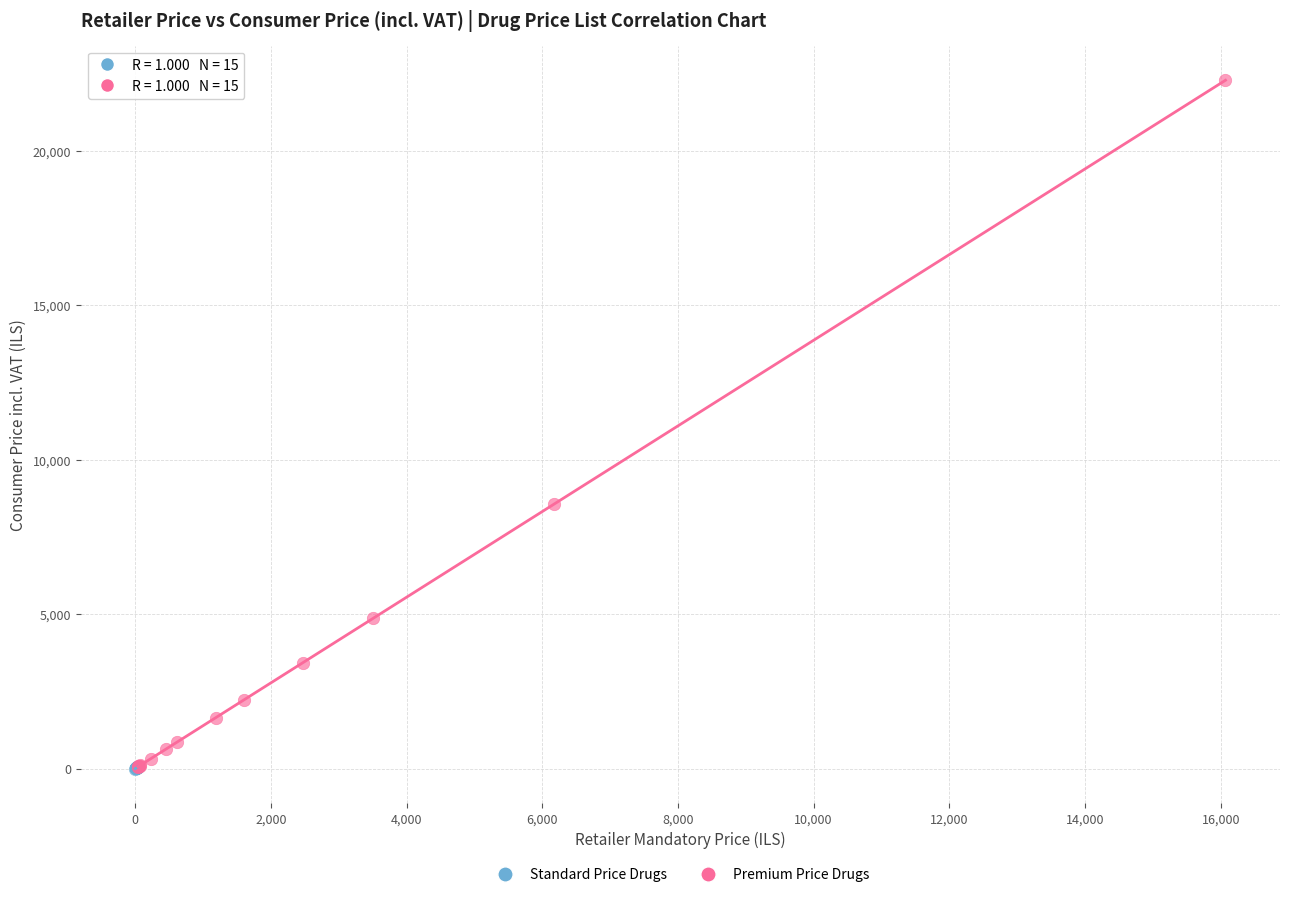

Which series reaches the maximum Y coordinate?

Premium Price Drugs